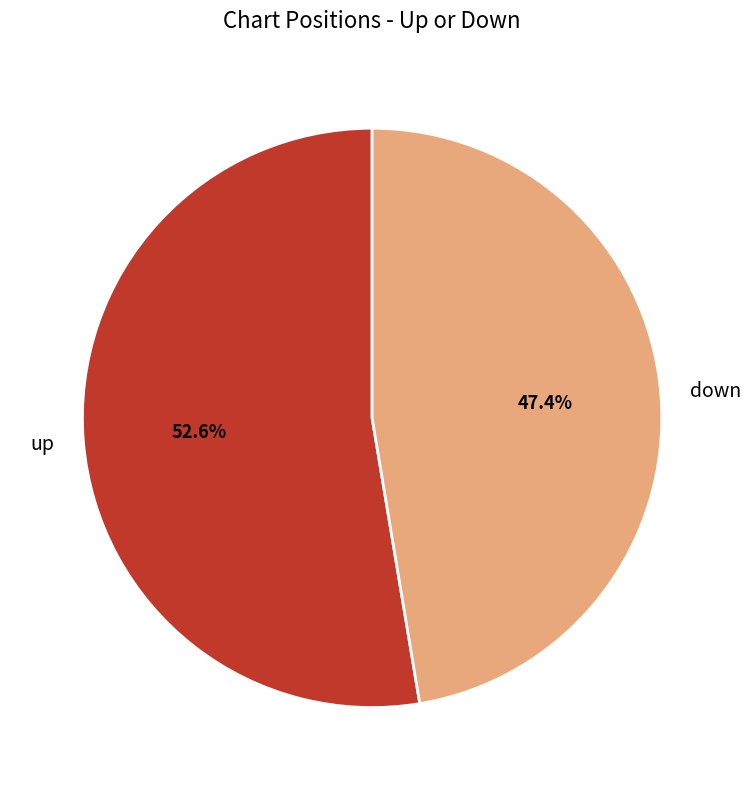

What is the ratio of the value at up to the value at down?

1.1